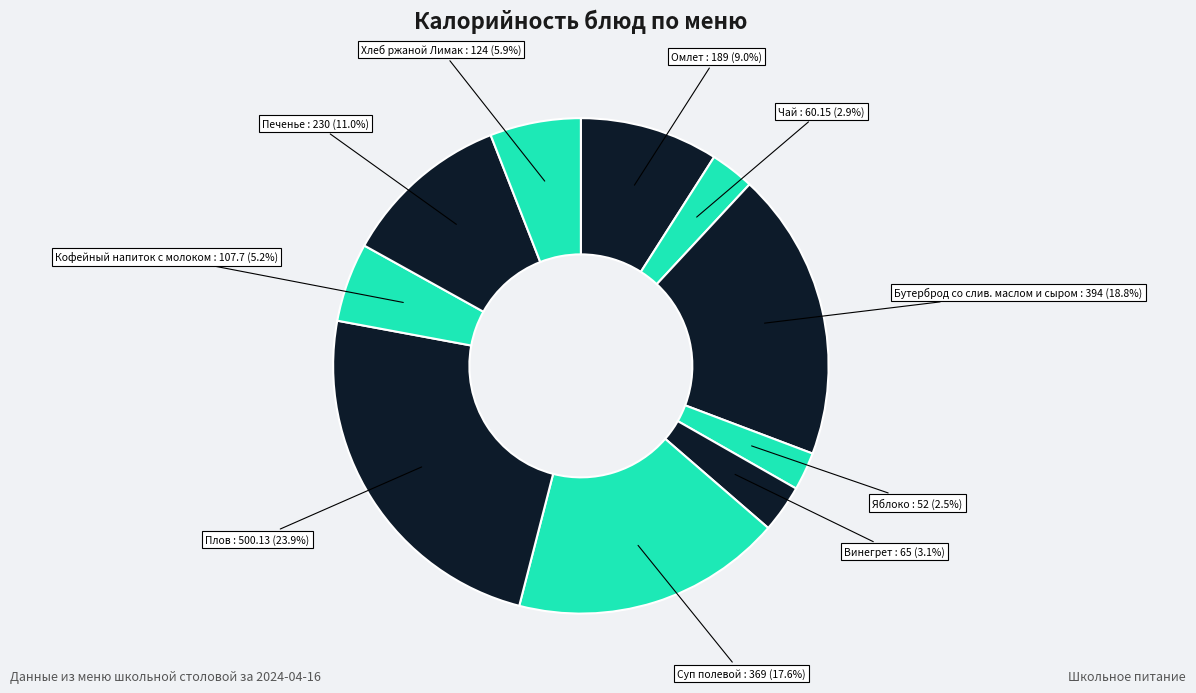

Does any single category account for the majority?

No